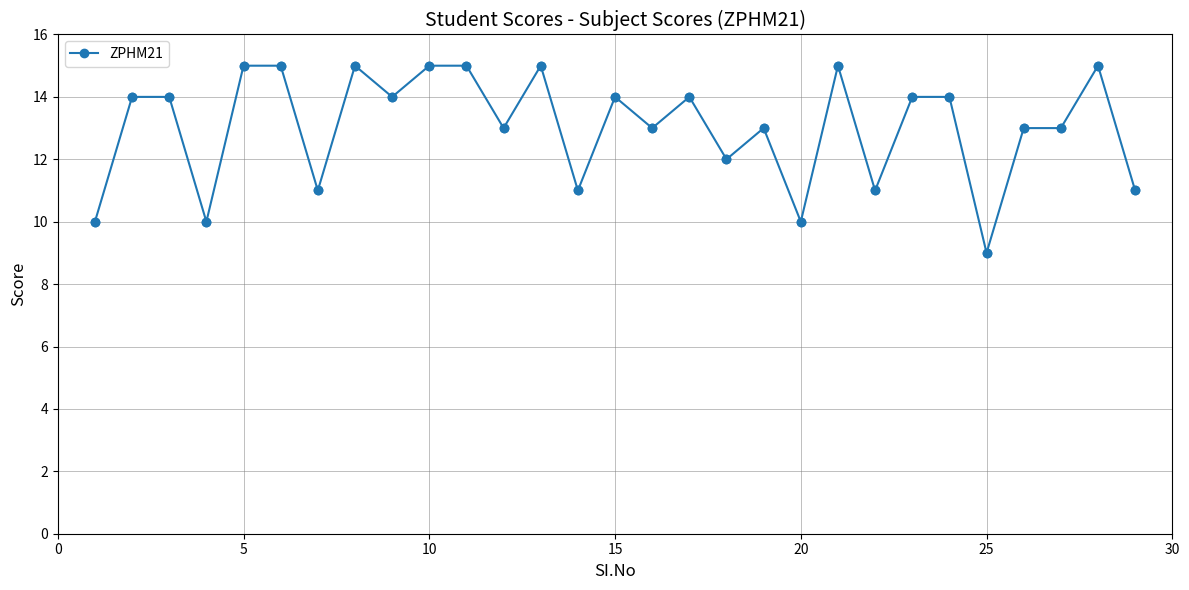

What is the difference between the maximum and minimum values?

6